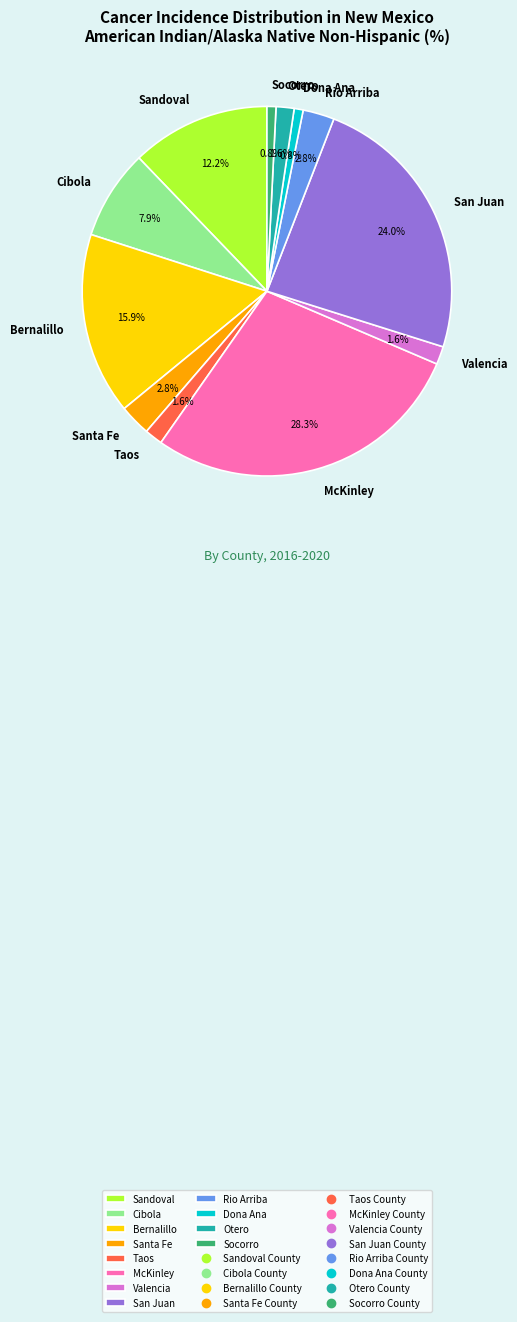

Which slice is the largest?

McKinley